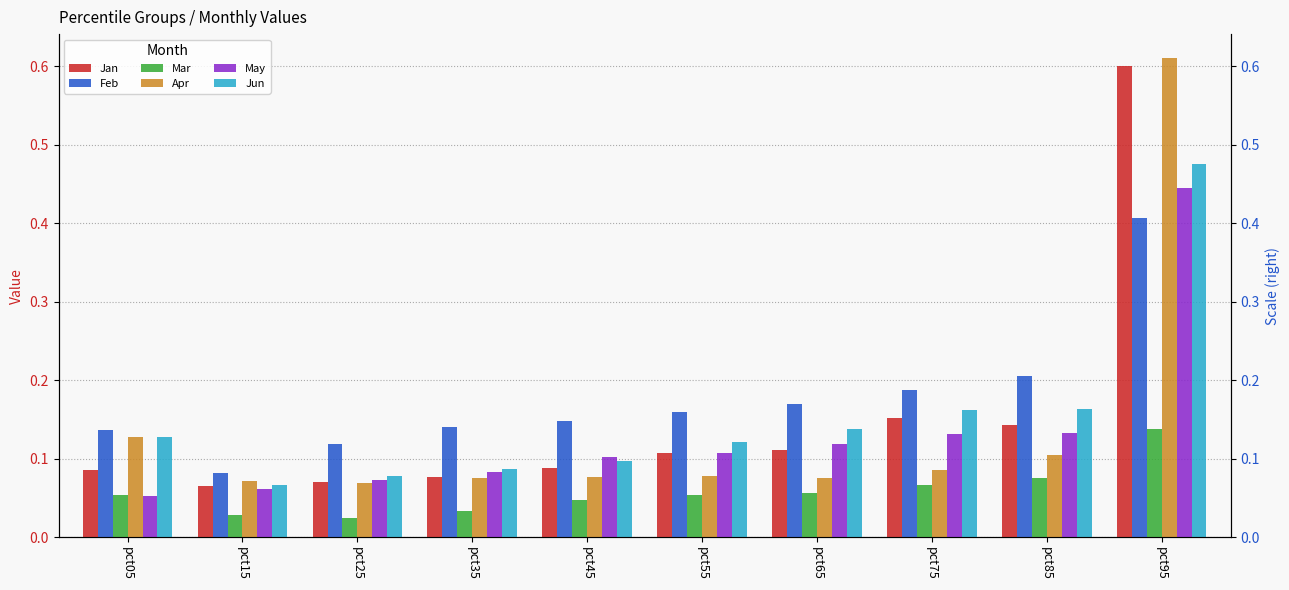

List the series in order of their peak value, lowest first.

Mar, Feb, May, Jun, Jan, Apr